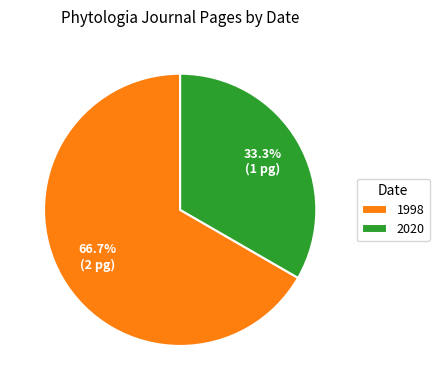

To the nearest percent, what is the average slice percentage?

50%